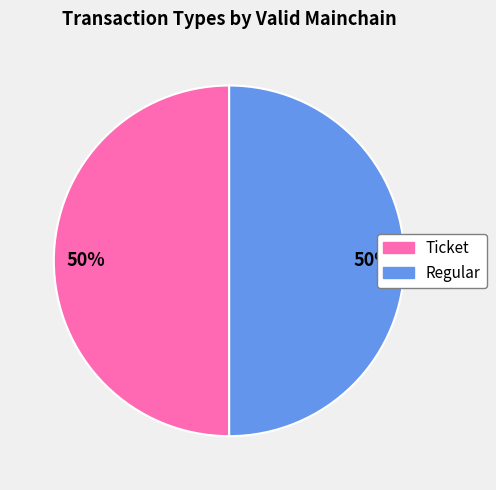

Is the sum of Regular and Ticket greater than half?

Yes